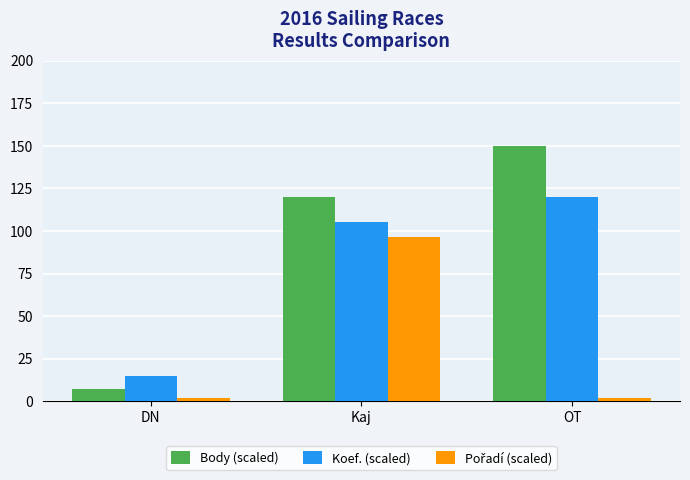

The value of Body (scaled) at DN is 7.3. True or false?

True